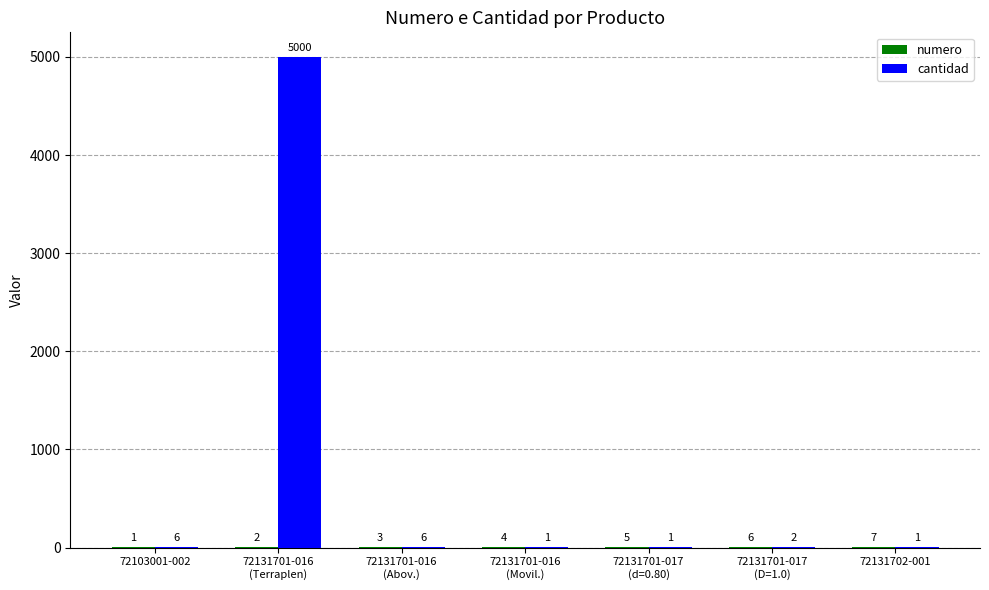

Count the number of categories in the chart.

7